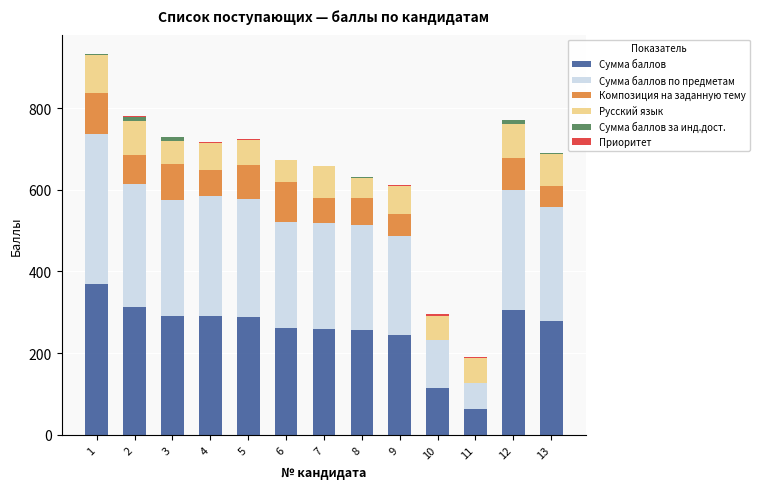

The value of Сумма баллов at 8 is 258. True or false?

True